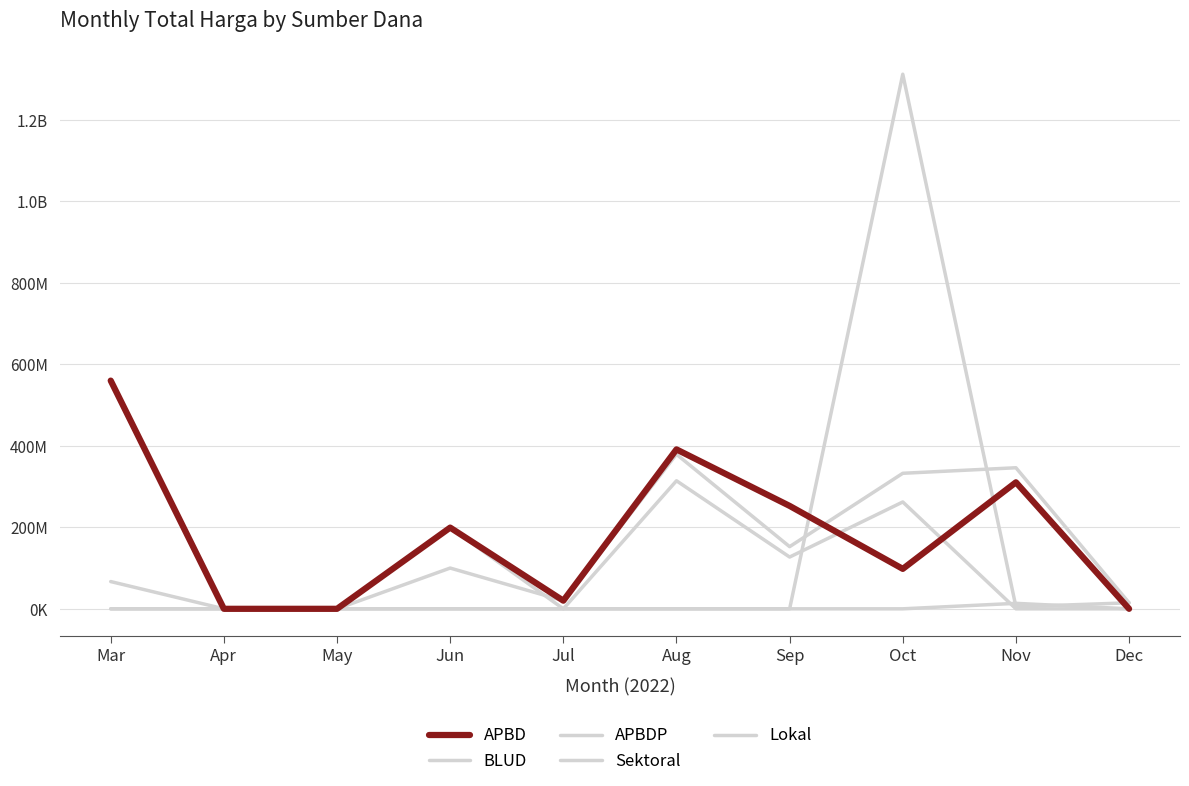

Reading right to left, transcribe all the data shown in this chart.

BLUD: 0	13442000	0	0	0	0	0	0	0	66871000
APBDP: 14750000	5093000	1311493150	0	0	0	0	0	0	0
Sektoral: 0	0	262118150	127000000	314121780	0	199200000	0	0	559809495
Lokal: 14750000	346043000	332475000	152477000	379075000	19950000	100000000	0	0	0
APBD: 0	310318000	98000000	252477000	391075000	19950000	199200000	0	0	559809495